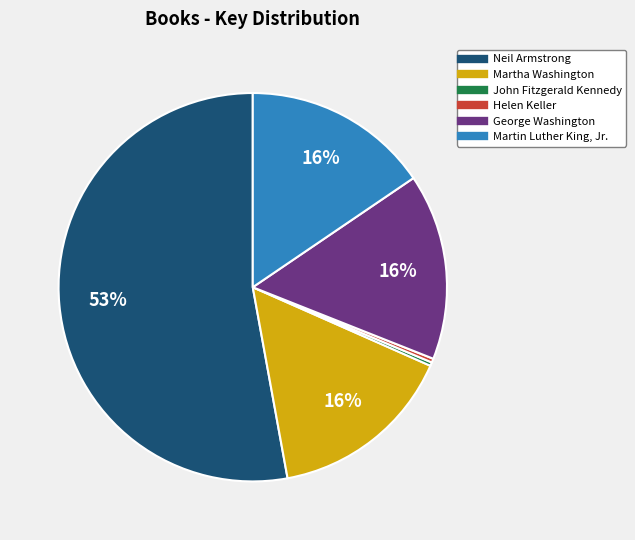

What percentage is the Martha Washington slice, to the nearest percent?

16%